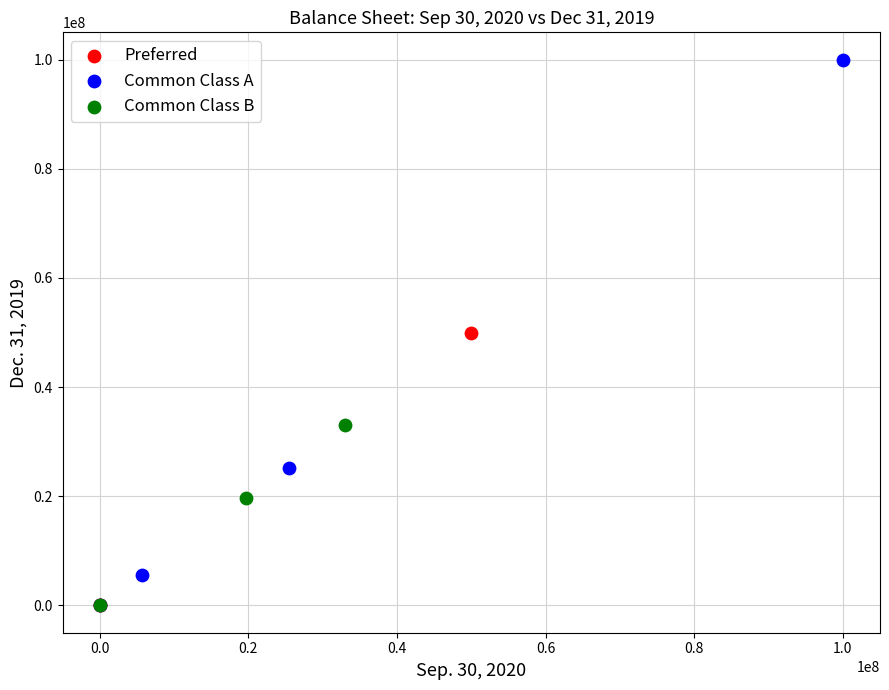

Which series has the widest spread of Y values?

Common Class A